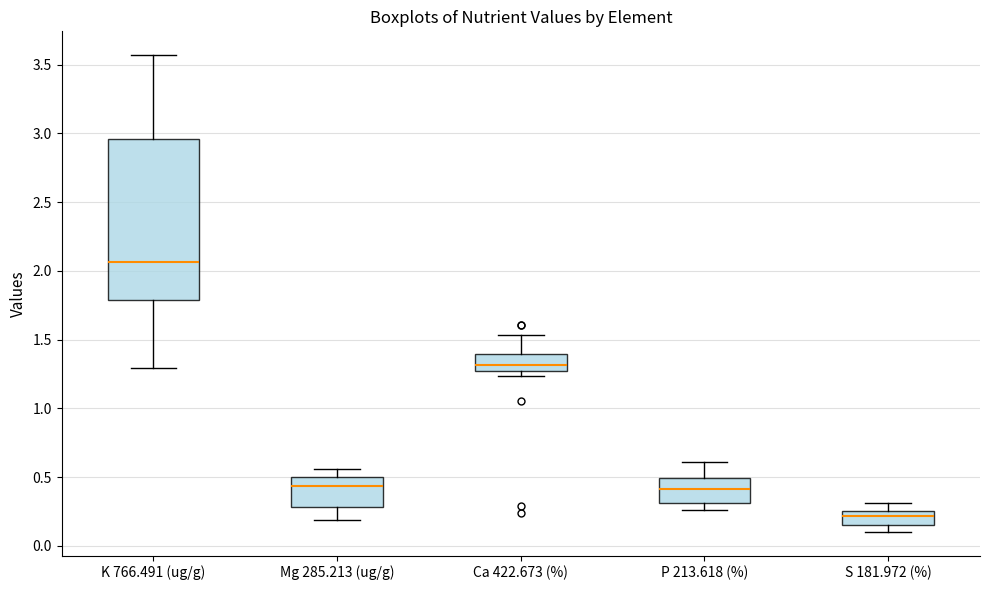

Which box's median line is the highest?

K 766.491 (ug/g)